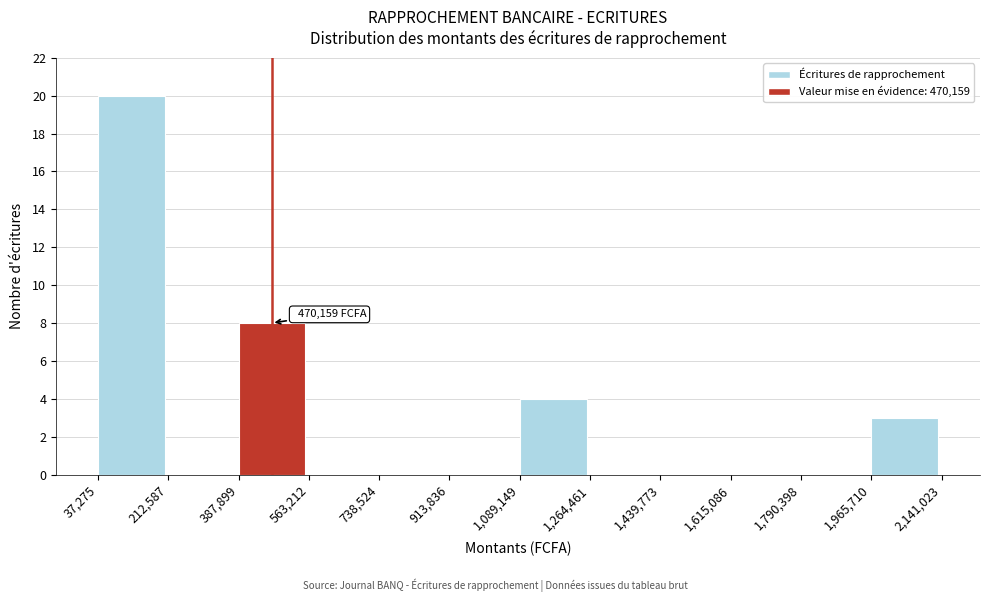

Over which range of the x-axis is the bar tallest?

37,275 to 212,587